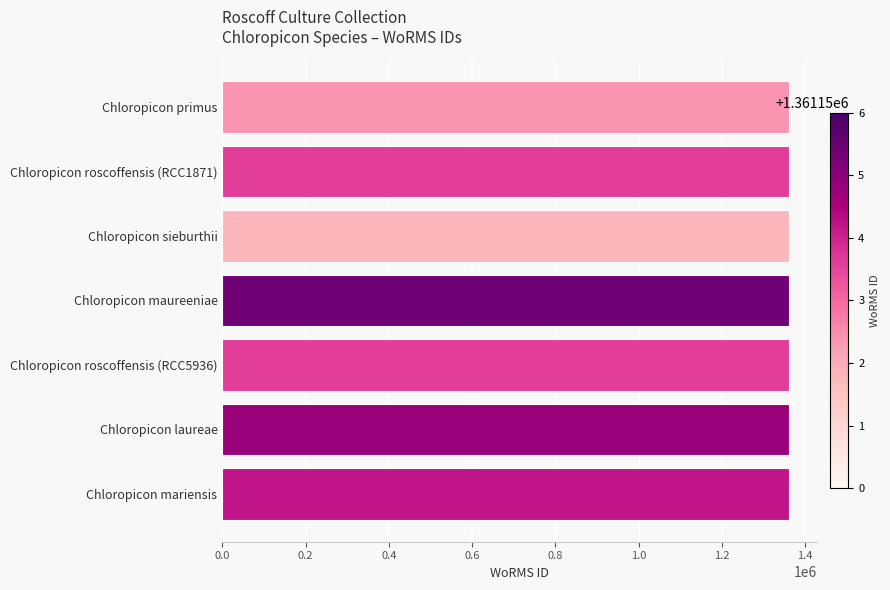

What is the value of the 1st bar from the top?

1361151